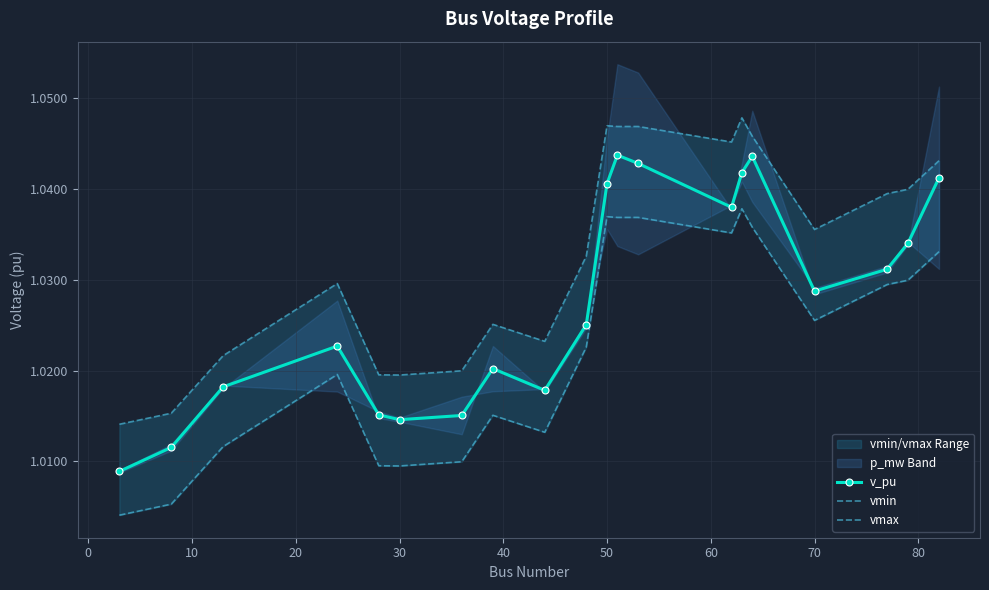

Count the v_pu values in the range 1 to 2.

20